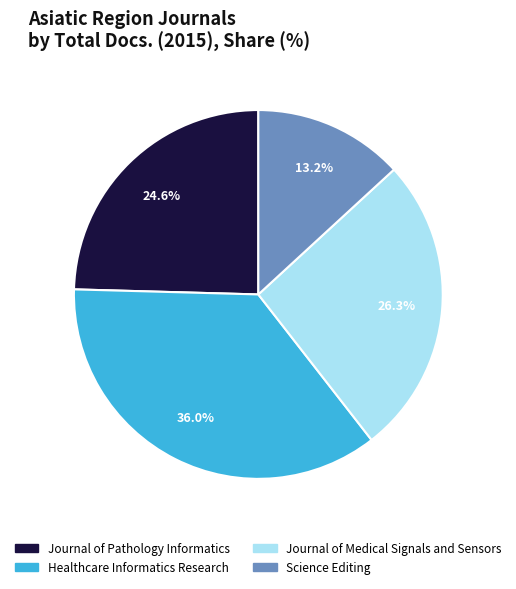

Which category has the biggest portion of the pie?

Healthcare Informatics Research